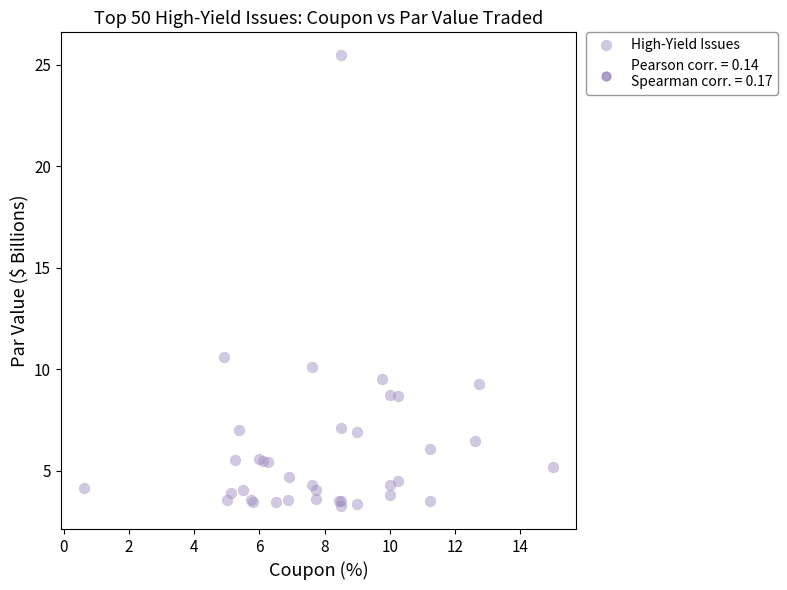

What Y value in the scatter plot is closest to 14?

10.6